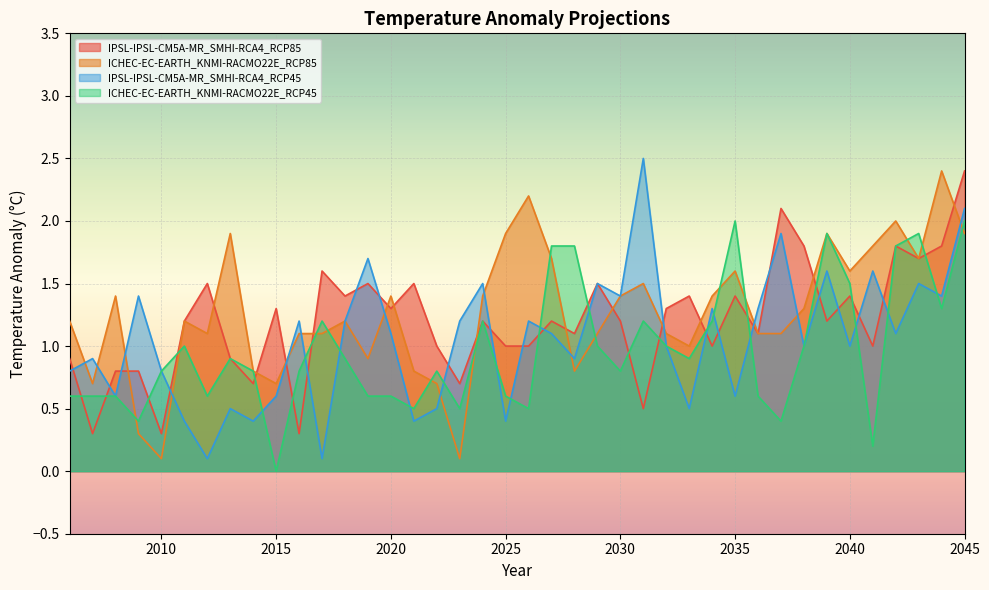

The value of ICHEC-EC-EARTH_KNMI-RACMO22E_RCP45 at 2044 is 1.3. True or false?

True